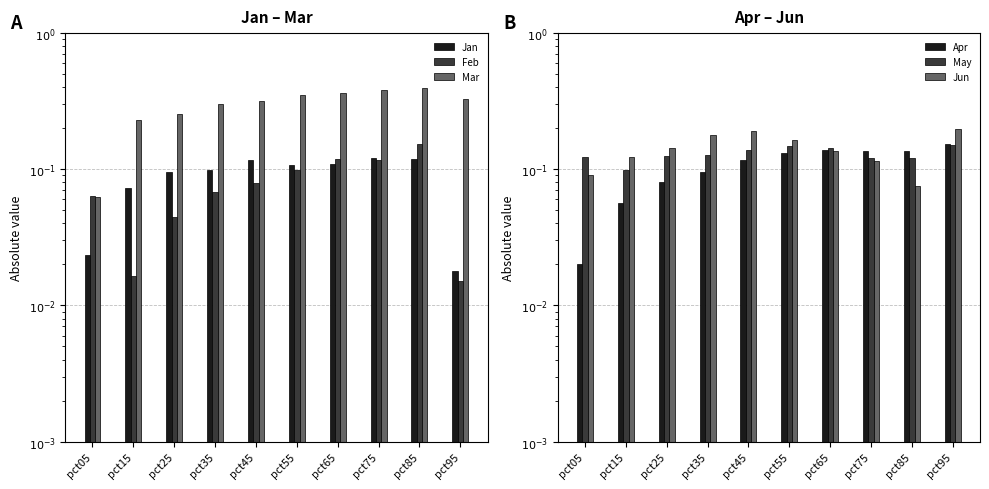

How many bars are there in total?

60